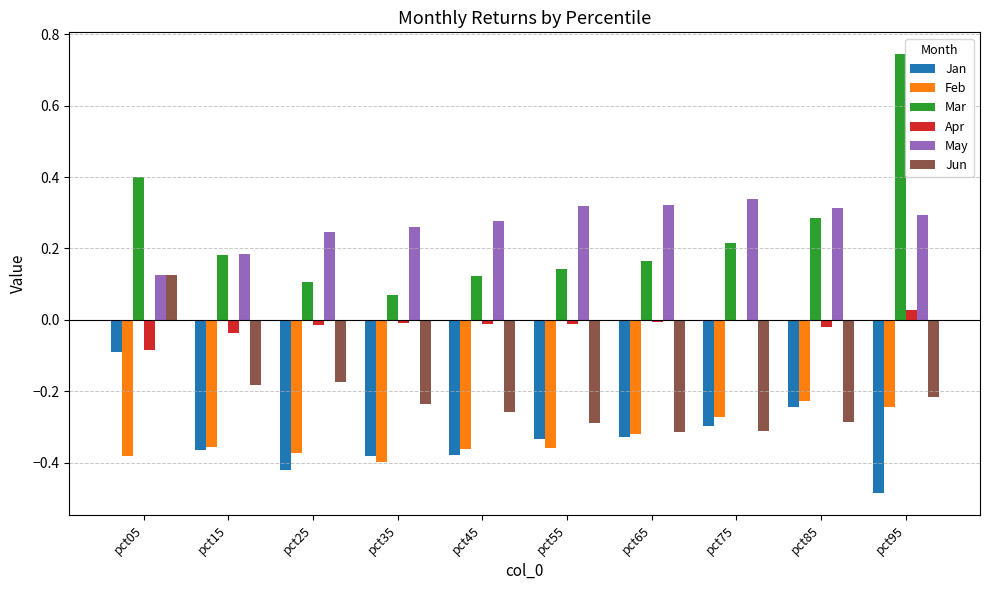

The value of Feb at pct35 is -0.4. True or false?

True